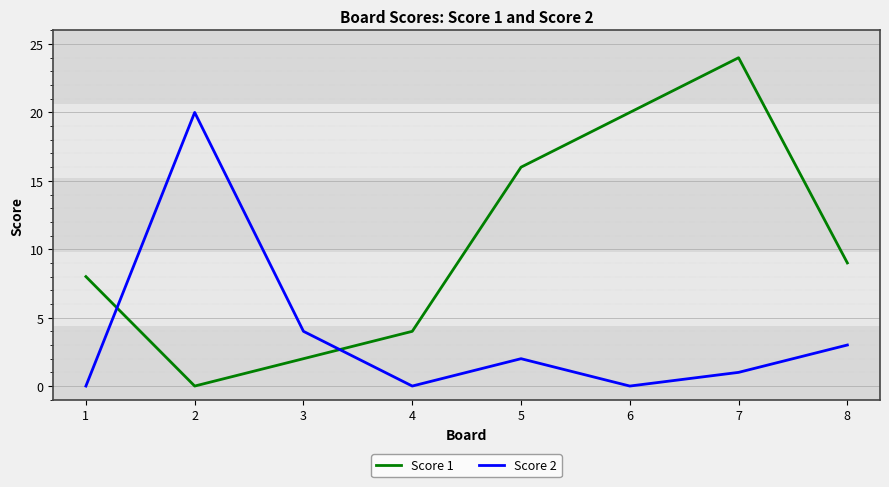

What is the approximate value of Score 1 at 5?

16